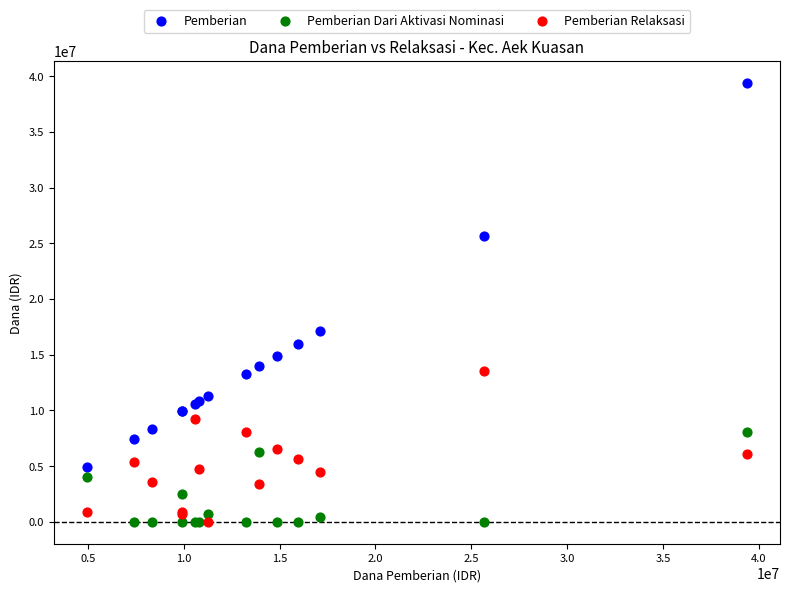

In the Pemberian series, what Y value is closest to 22162500?

25650000